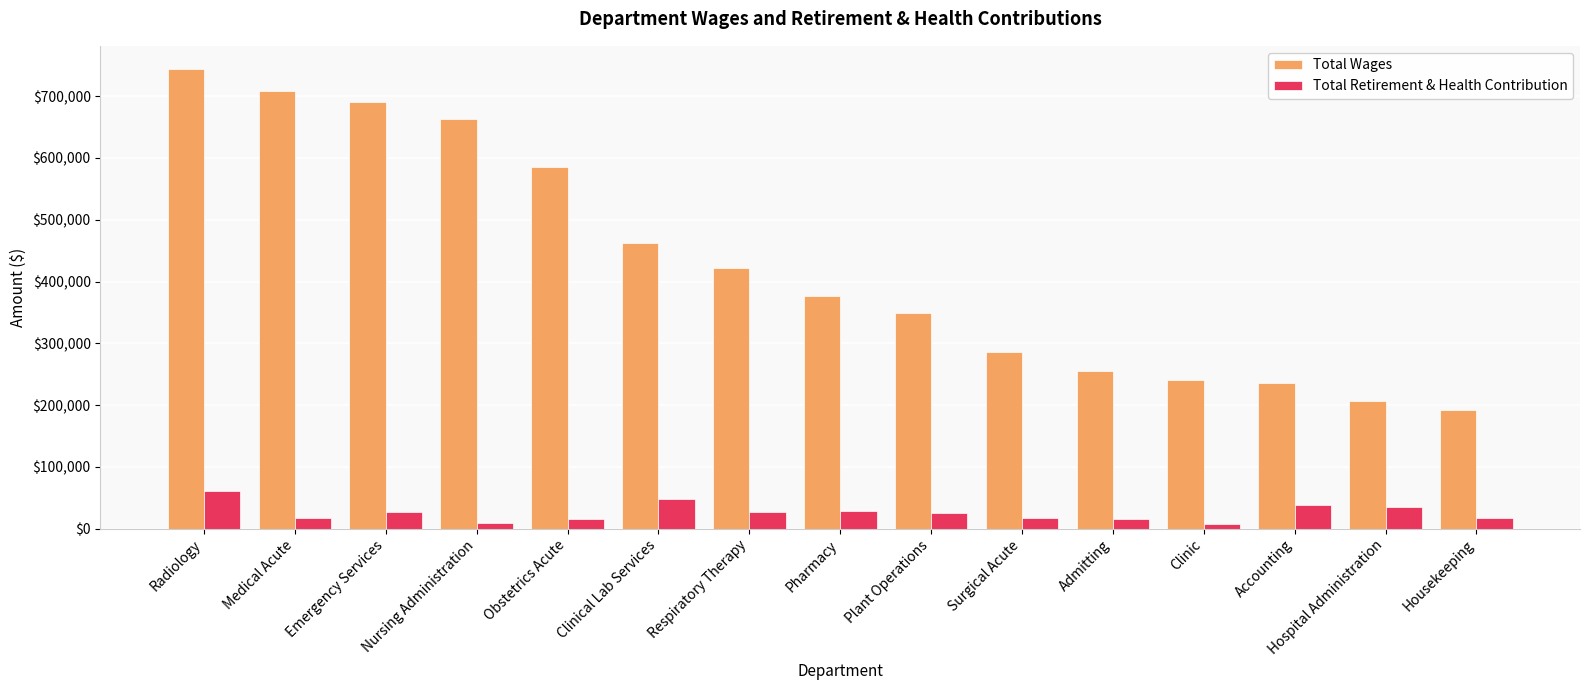

Is the value of Total Retirement & Health Contribution at Clinical Lab Services greater than the value of Total Wages at Accounting?

No